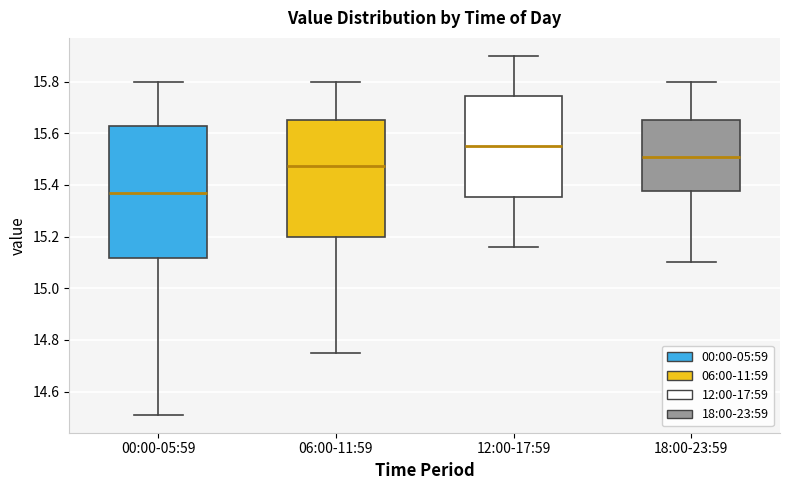

Reading left to right, transcribe this box plot: for each box, give where its median line is, the range the box spans, and where its two whiskers end, as read against the y-axis. The values are not printed on the chart, so give them approximately, as read against the axis.

00:00-05:59: median 15.38, box 15.12 to 15.62, whiskers 14.52 to 15.80
06:00-11:59: median 15.48, box 15.20 to 15.66, whiskers 14.76 to 15.80
12:00-17:59: median 15.56, box 15.36 to 15.74, whiskers 15.16 to 15.90
18:00-23:59: median 15.52, box 15.38 to 15.66, whiskers 15.10 to 15.80